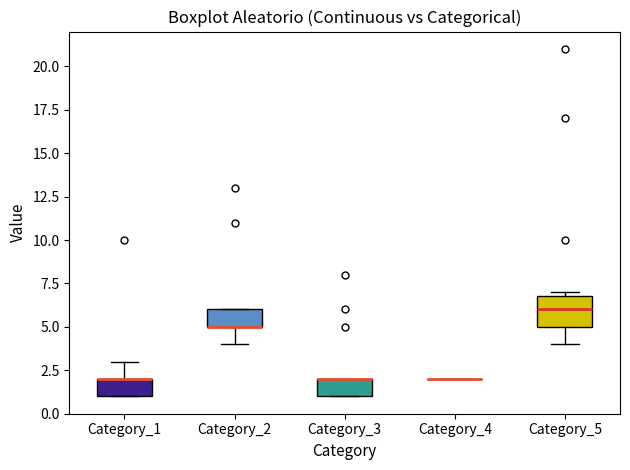

Reading left to right, transcribe this box plot: for each box, give where its median line is, the range the box spans, and where its two whiskers end, as read against the y-axis. The values are not printed on the chart, so give them approximately, as read against the axis.

Category_1: median 2 (drawn on the box's upper edge), box 1 to 2, whiskers 1 to 3
Category_2: median 5 (drawn on the box's lower edge), box 5 to 6, whiskers 4 to 6
Category_3: median 2 (drawn on the box's upper edge), box 1 to 2, whiskers 1 to 2
Category_4: box collapsed to a line at 2, whiskers 2 to 2
Category_5: median 6, box 5 to 7, whiskers 4 to 7 (just above the box's upper edge)